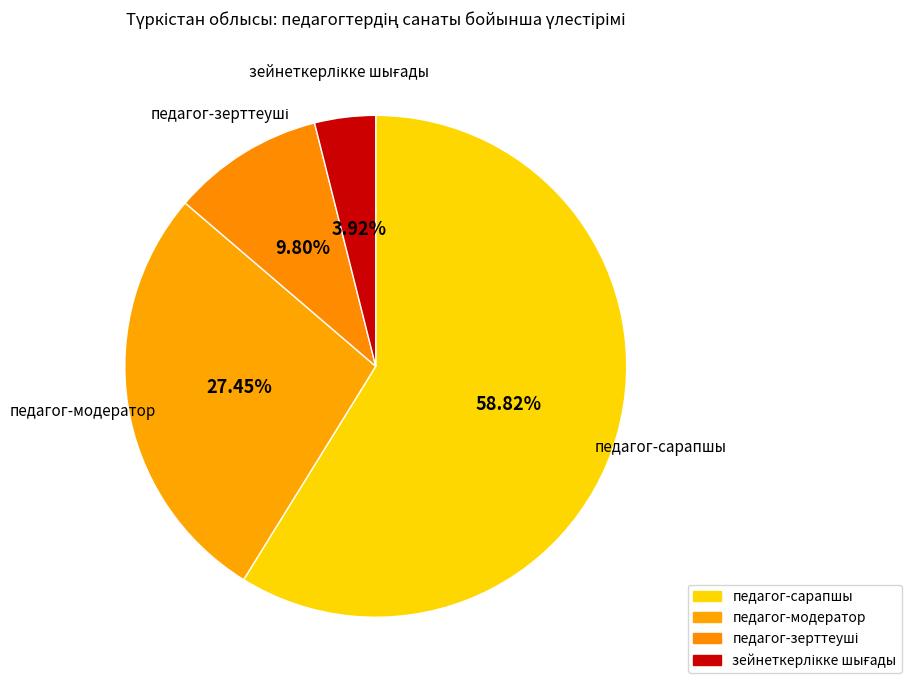

Between педагог-сарапшы and педагог-модератор, which is larger?

педагог-сарапшы